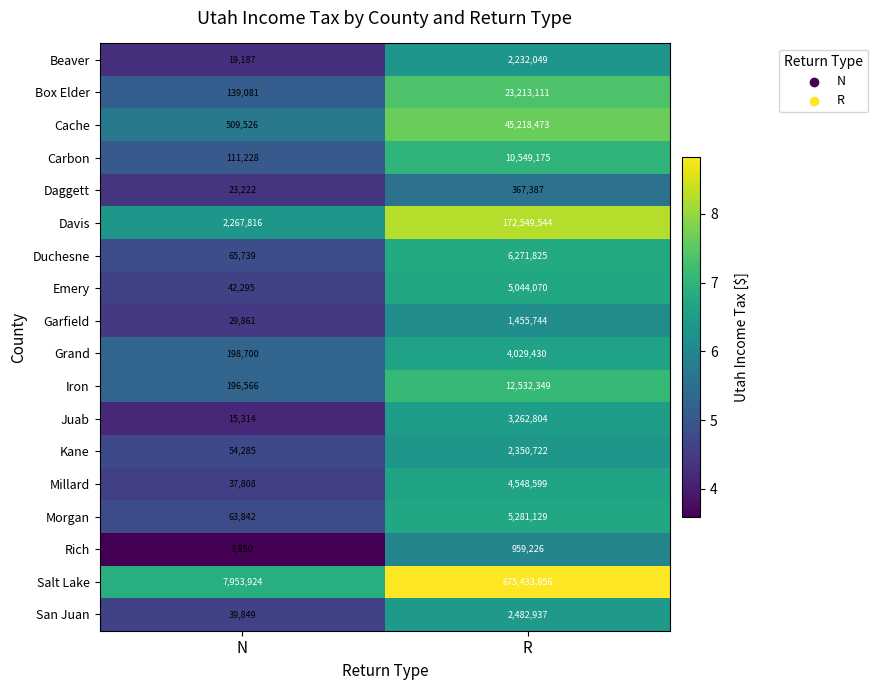

What is the spread (max minus min) of values at R?

675066469